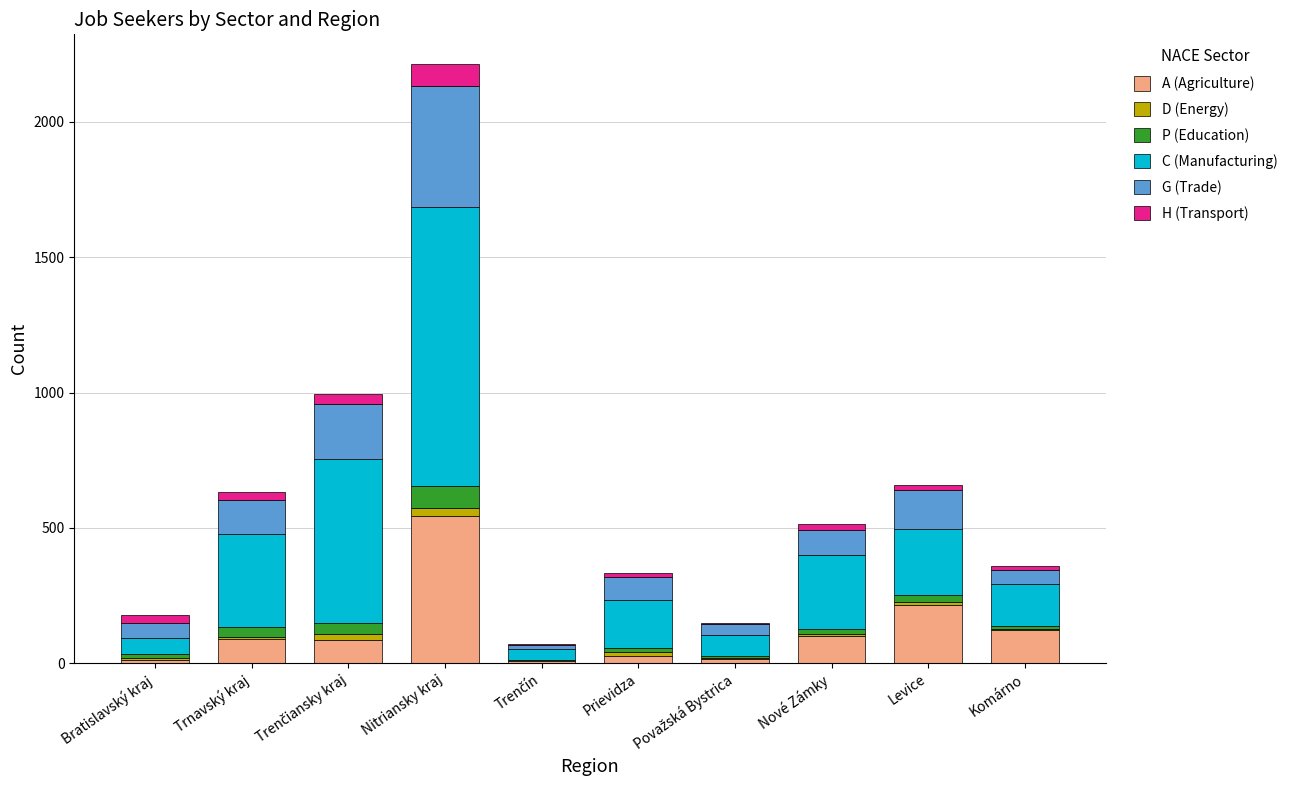

What is the highest value of the A (Agriculture) series?

543